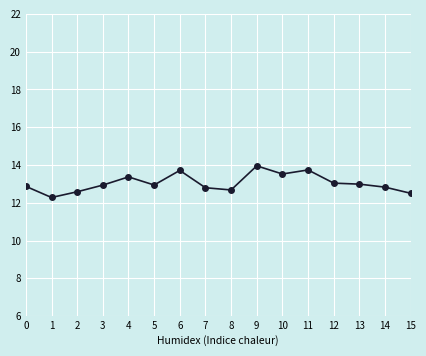

Is this an area chart (filled region under the line)?

No